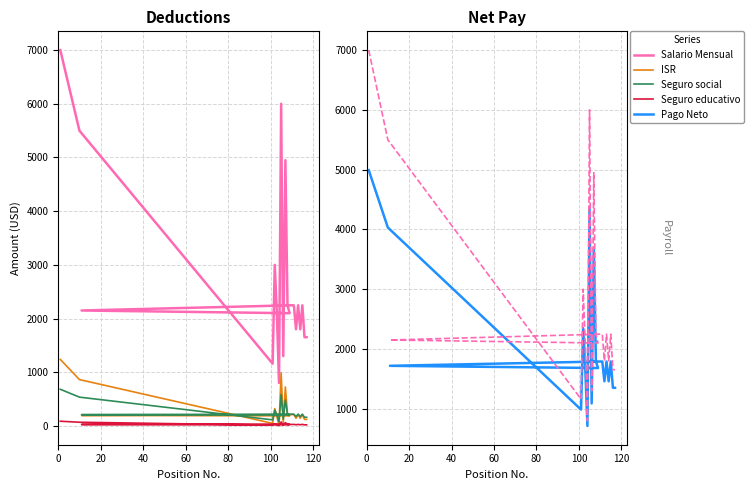

What is the lowest value of the Salario Mensual series?

800.0